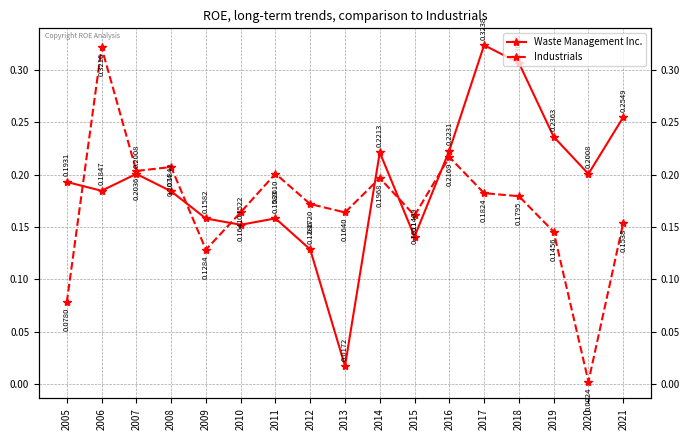

In Industrials, how many points are lower than both neighbors (excluding endpoints)?

5